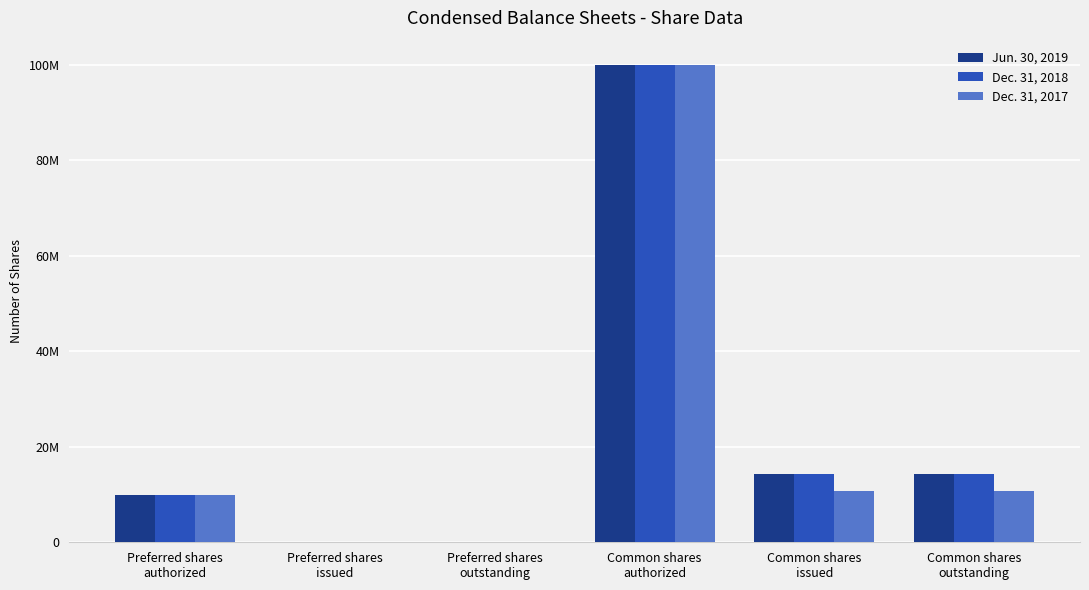

Are the bars horizontal?

No